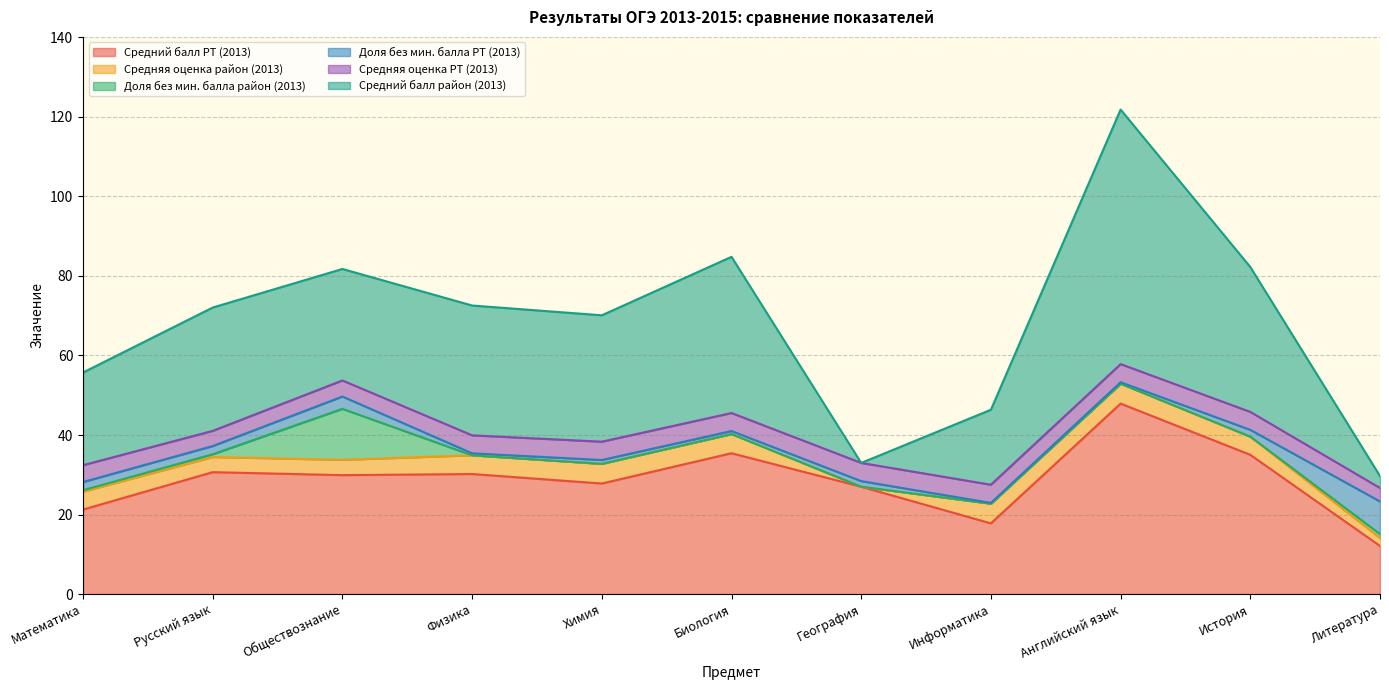

Rank the categories by Средний балл район (2013) value from highest to lowest.

Английский язык, Биология, История, Физика, Химия, Русский язык, Обществознание, Математика, Информатика, Литература, География